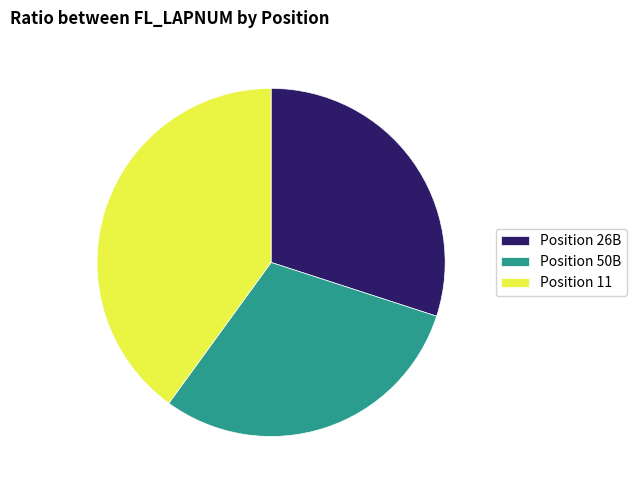

The Position 50B slice represents 30% of the pie. True or false?

True